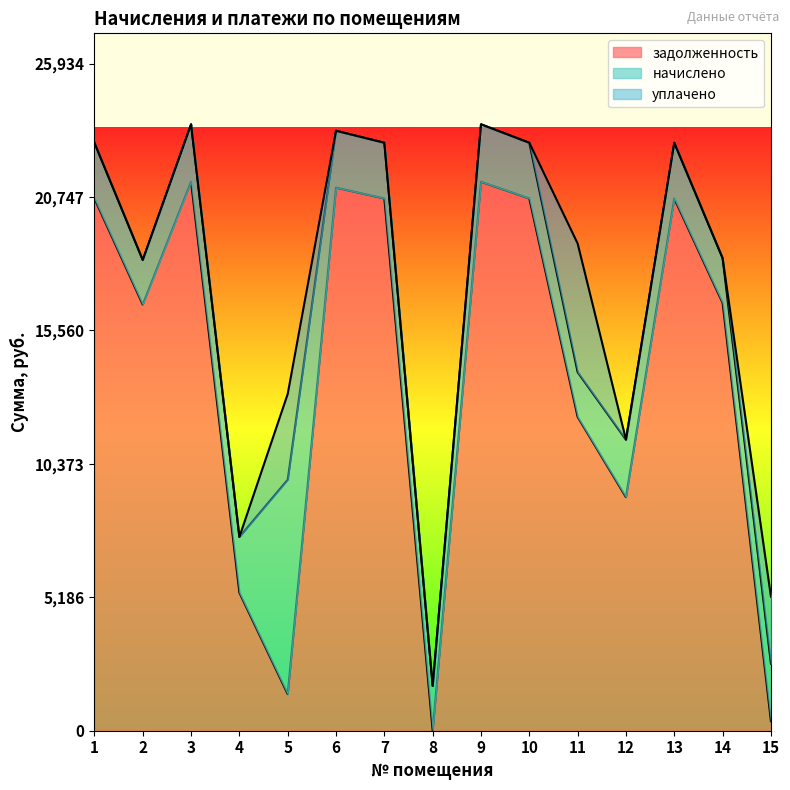

Count the number of categories in the chart.

15